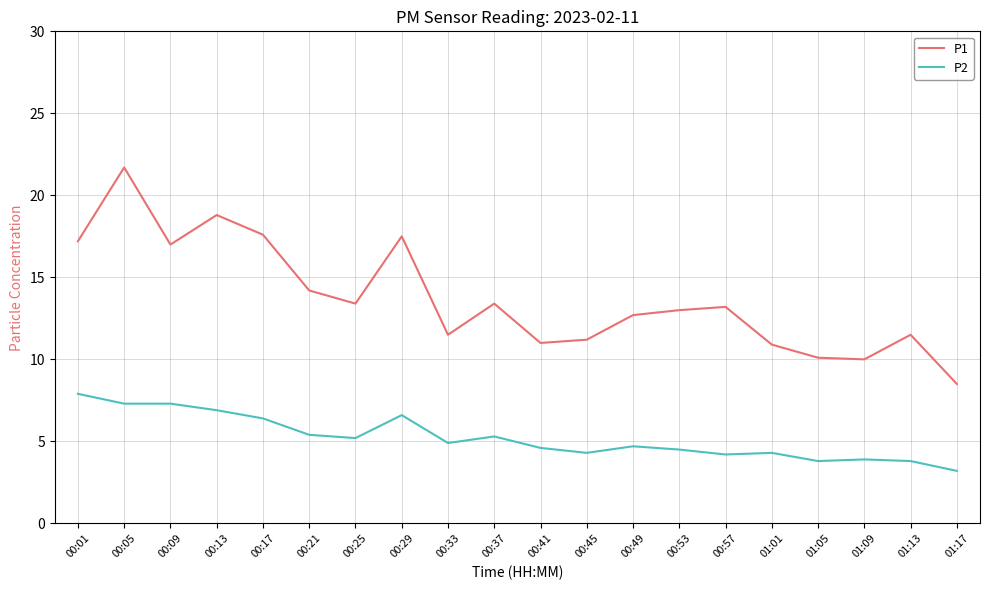

Which series has the largest range (max minus min)?

P1